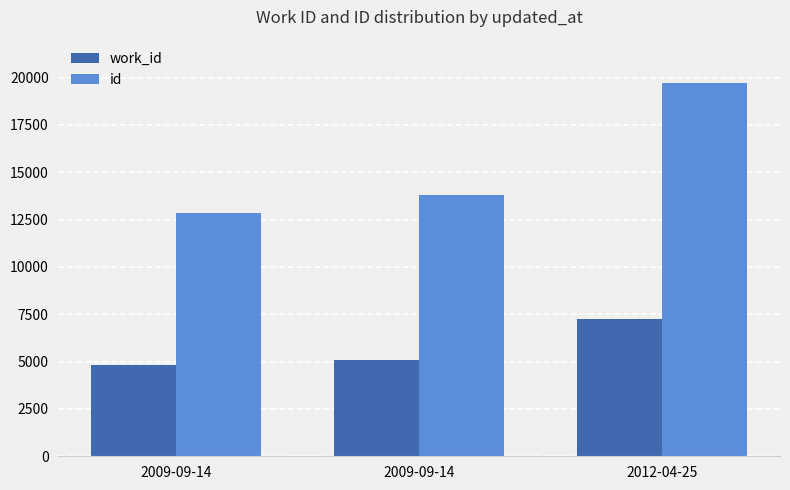

How many bars are there in total?

6